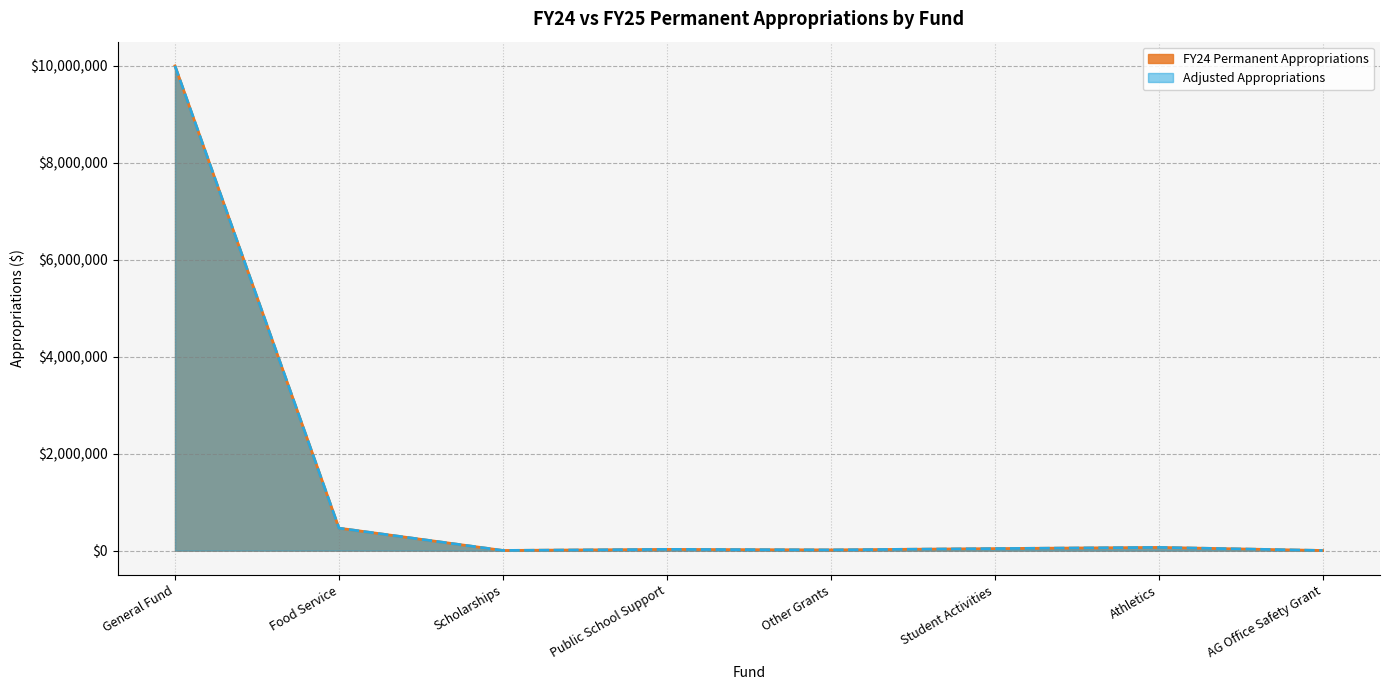

What position from the left is Food Service?

2